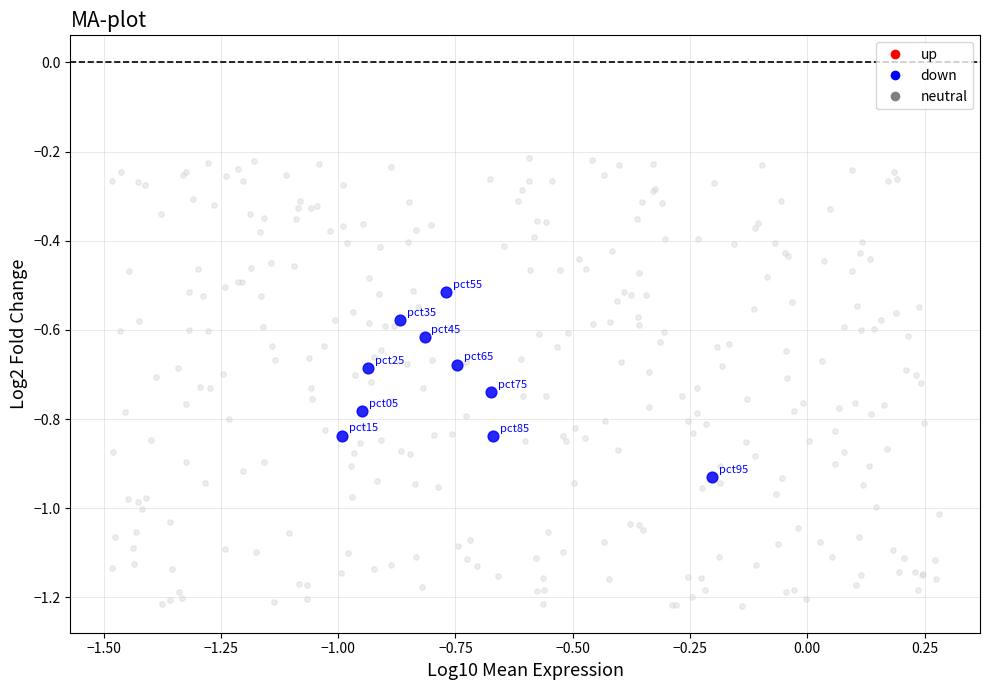

Which series contains the lowest Y value?

neutral